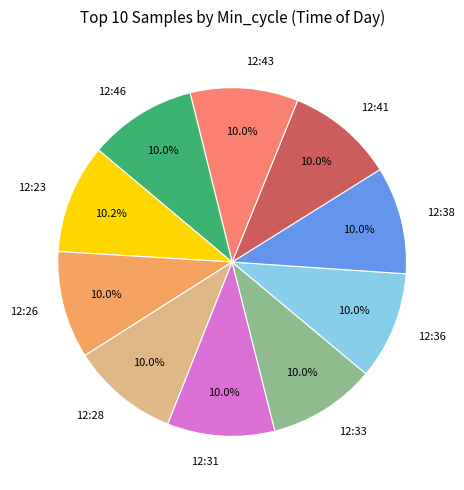

What percentage do 12:43 and 12:36 together represent?

20.0%